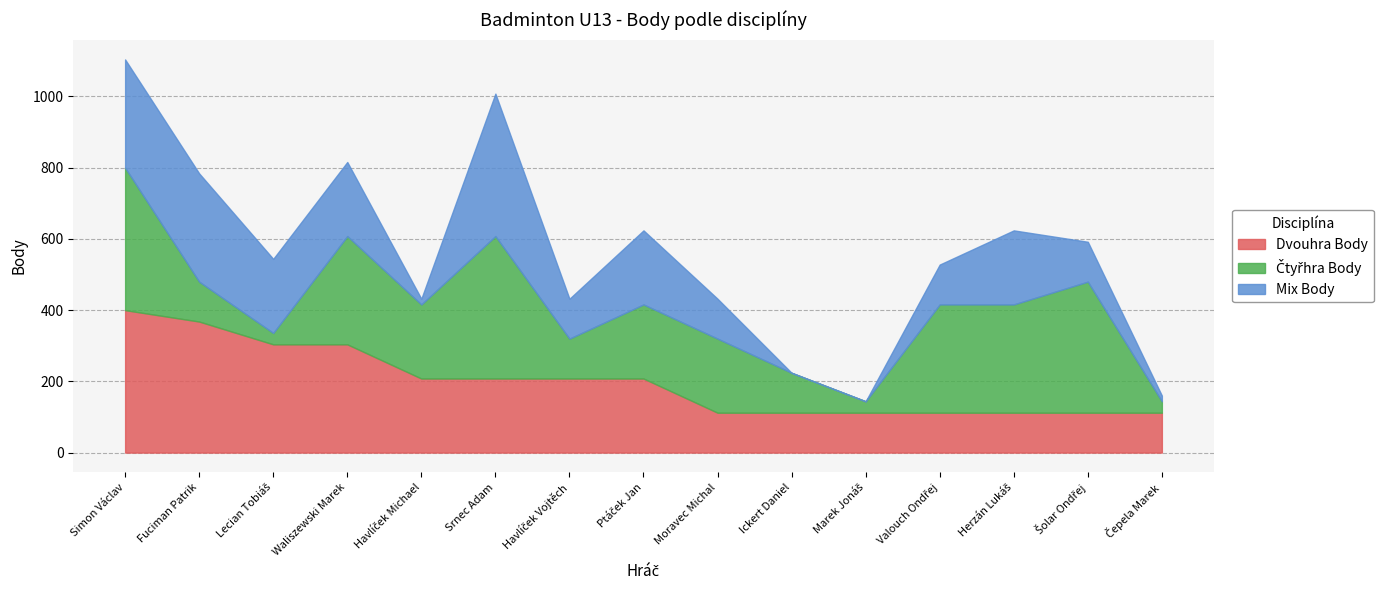

Reading left to right, extract all data points from this chart.

Dvouhra Body: 400	368	304	304	208	208	208	208	112	112	112	112	112	112	112
Čtyřhra Body: 400	112	32	304	208	400	112	208	208	112	32	304	304	368	32
Mix Body: 304	304	208	208	16	400	112	208	112	0	0	112	208	112	16